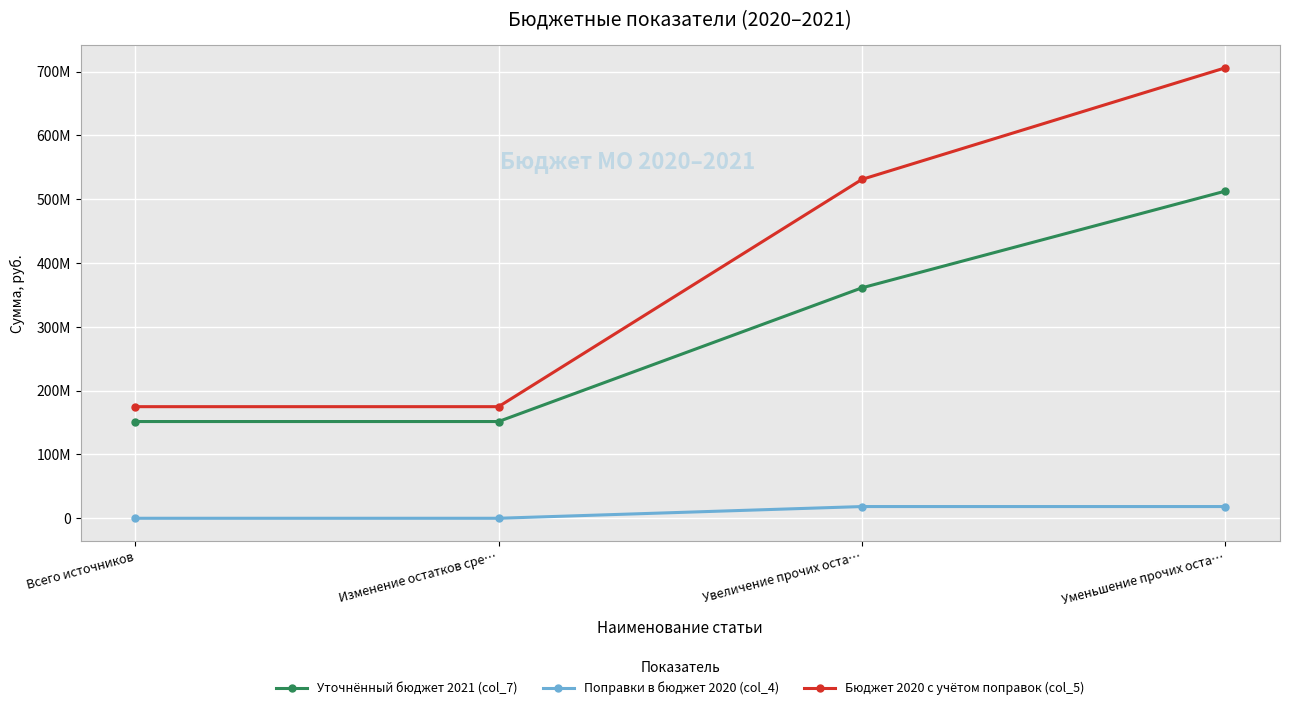

What are all the series names shown in the legend?

Уточнённый бюджет 2021 (col_7), Поправки в бюджет 2020 (col_4), Бюджет 2020 с учётом поправок (col_5)